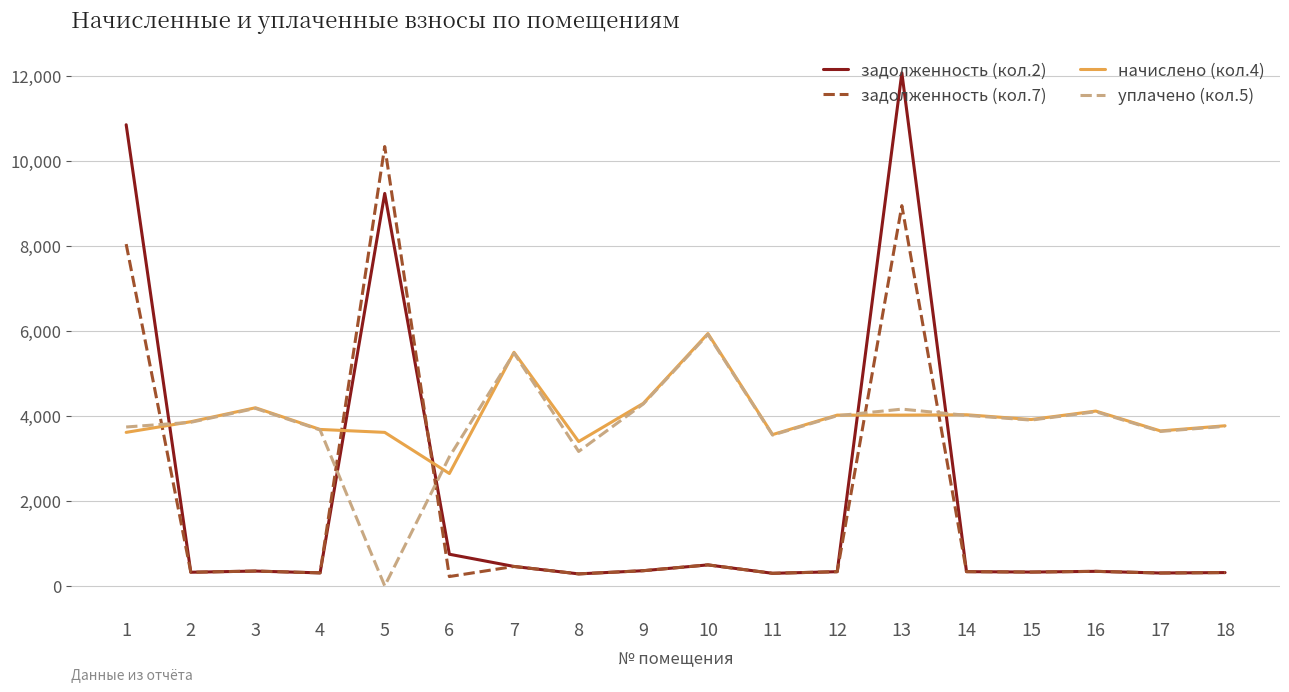

What is the approximate value of начислено (кол.4) at 12?

4017.6